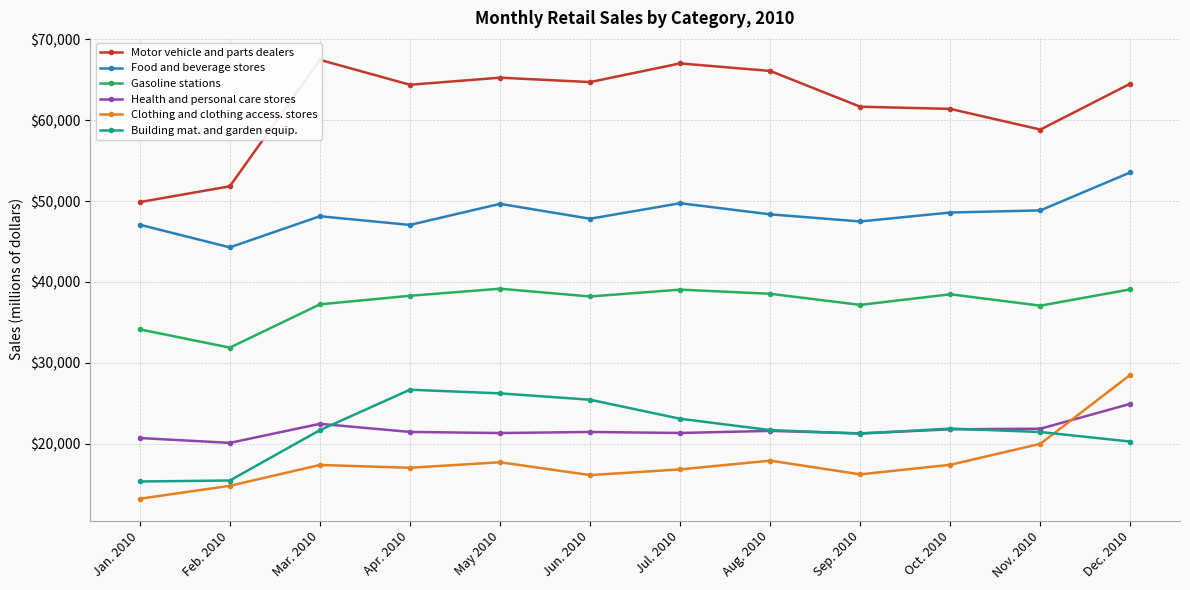

What is the minimum value shown in the chart?

13216